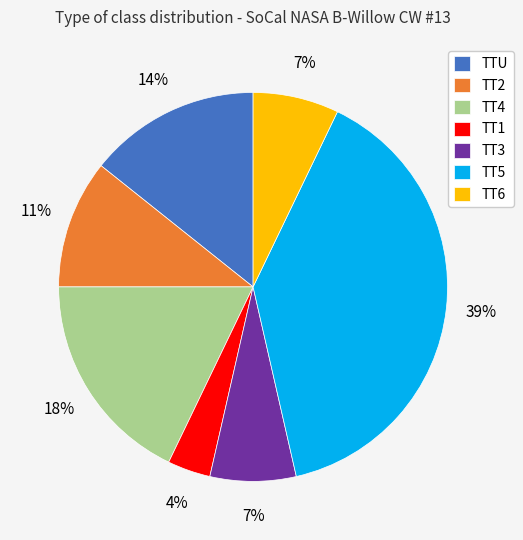

Count the number of slices in the pie.

7